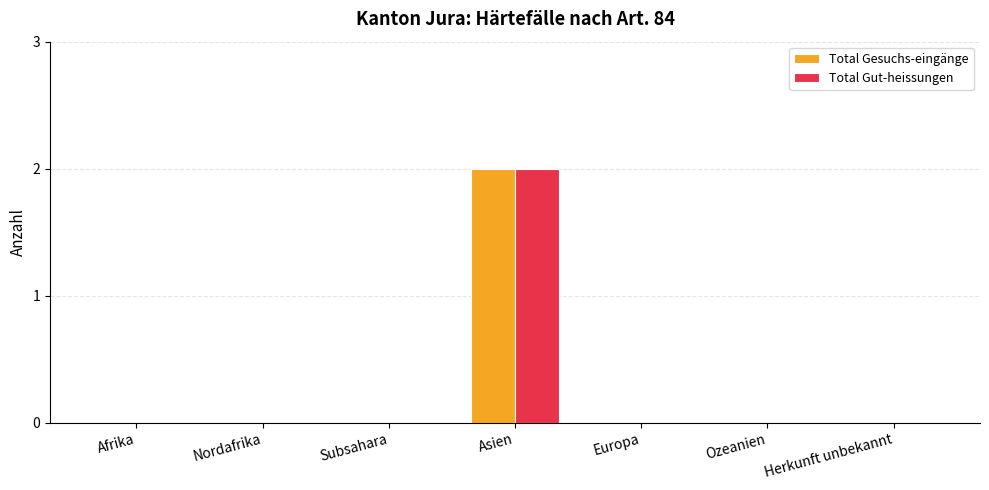

Reading left to right, transcribe all the data shown in this chart.

Total Gesuchs-eingänge: 0	0	0	2	0	0	0
Total Gut-heissungen: 0	0	0	2	0	0	0